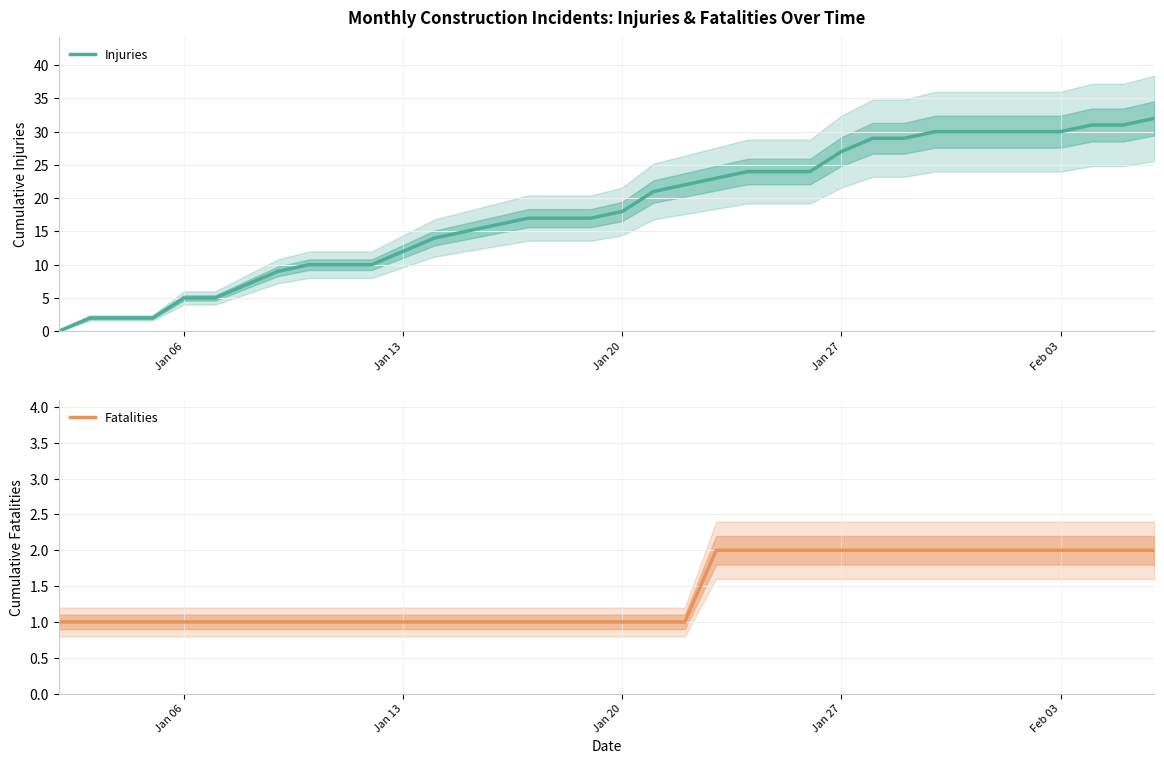

Count the Fatalities values in the range 1 to 2.

36